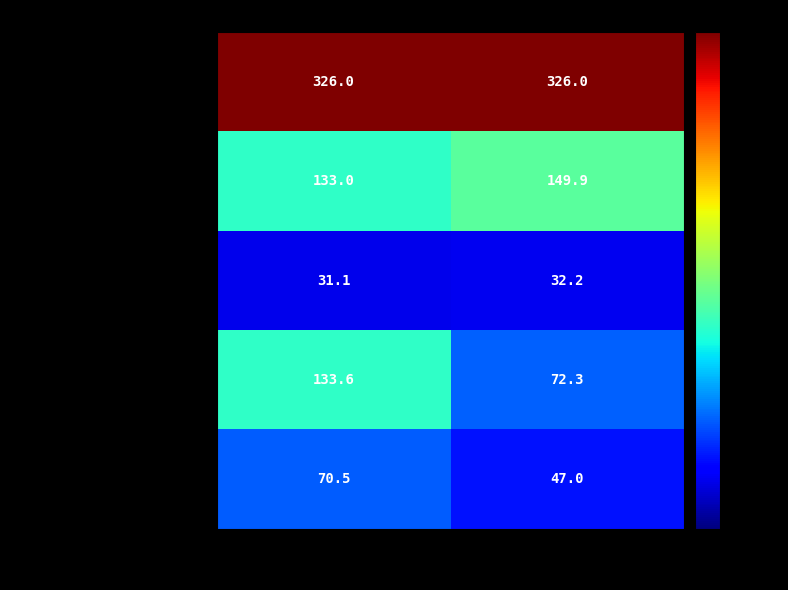

Which series has the largest range (max minus min)?

гор.напиток/сладкое